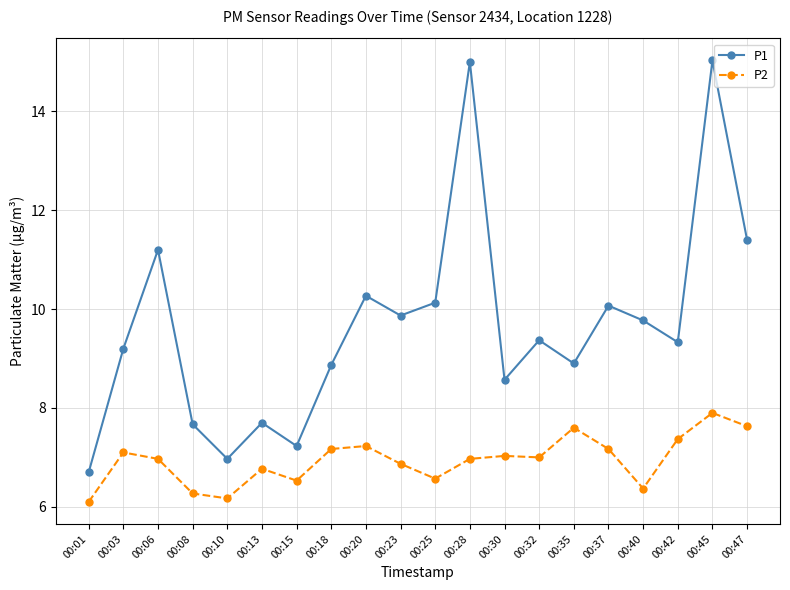

Is it true that P2 equals 10.5 at 00:25?

False